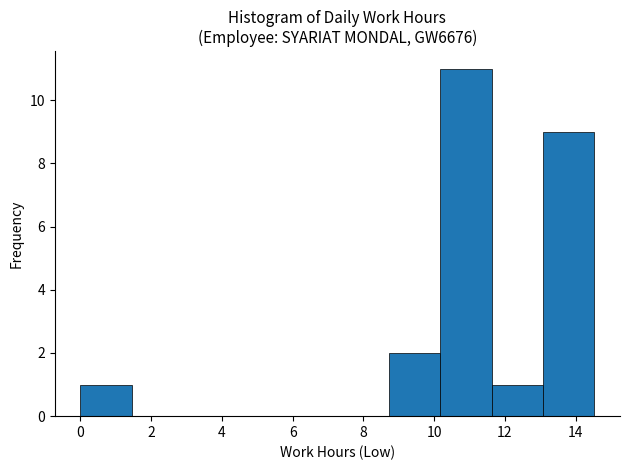

Which range on the x-axis has the tallest bar?

10.2 to 11.6